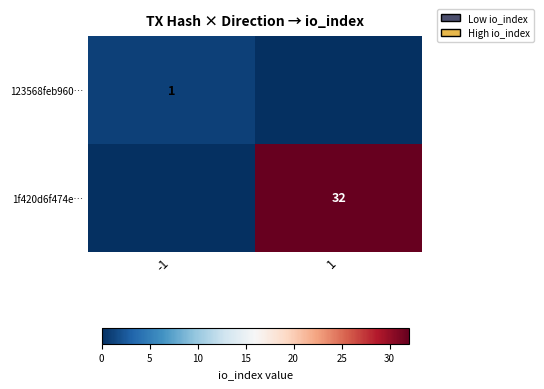

True or false: 123568feb960… has a value of 1 at -1.

True